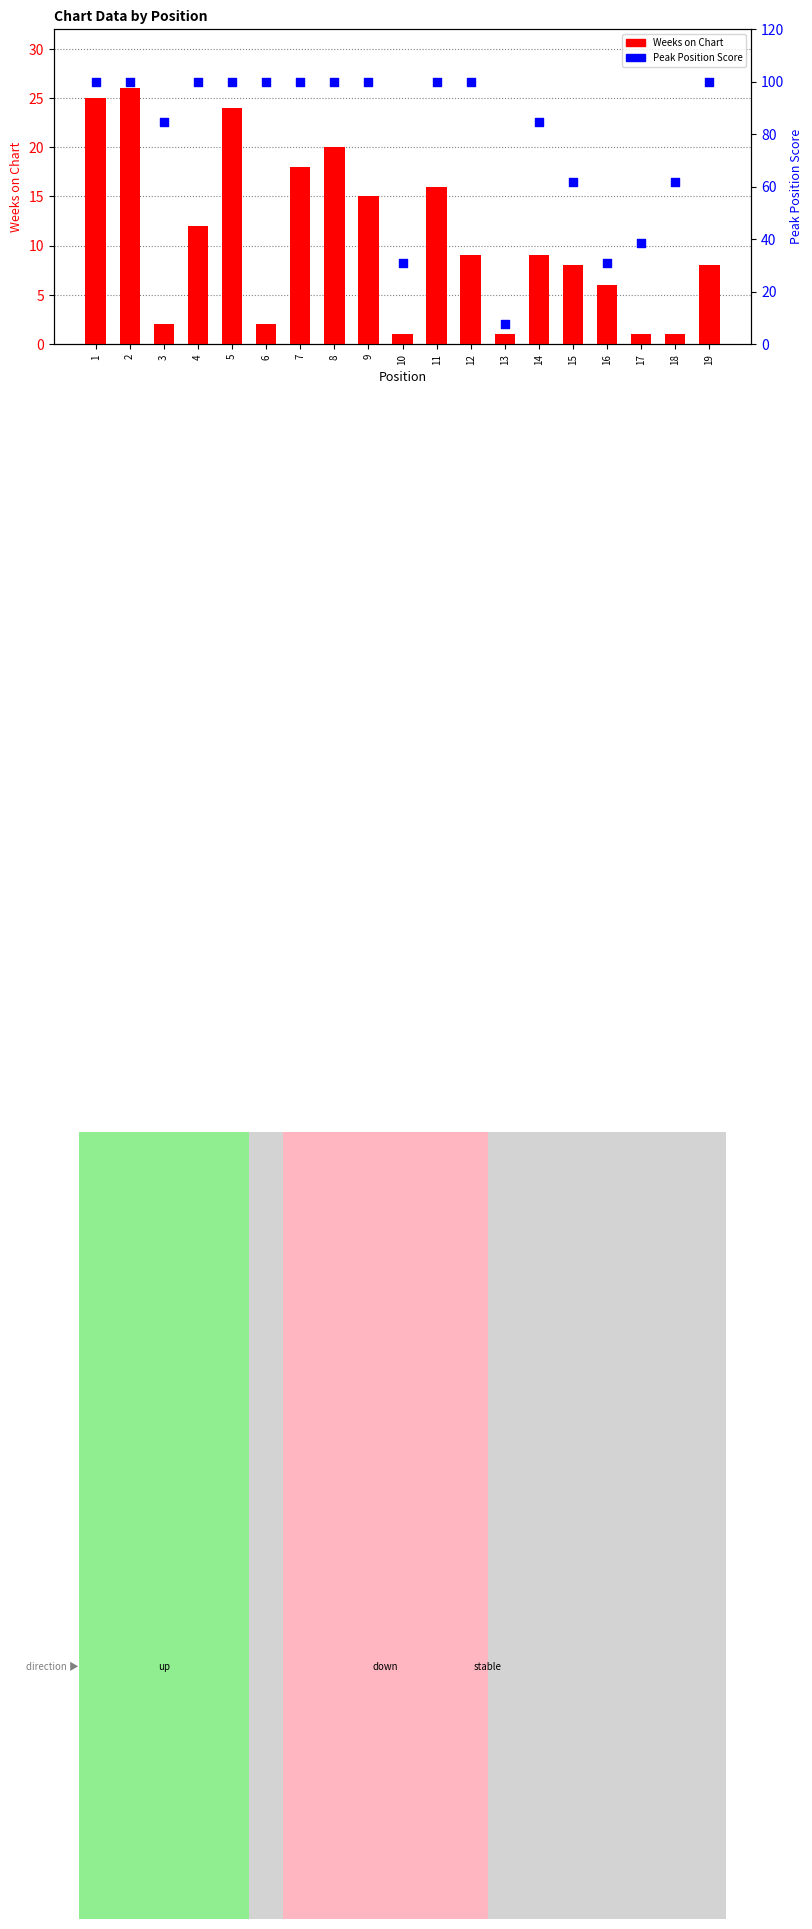

Which series has the largest total across all categories?

Peak Position (inverted %)